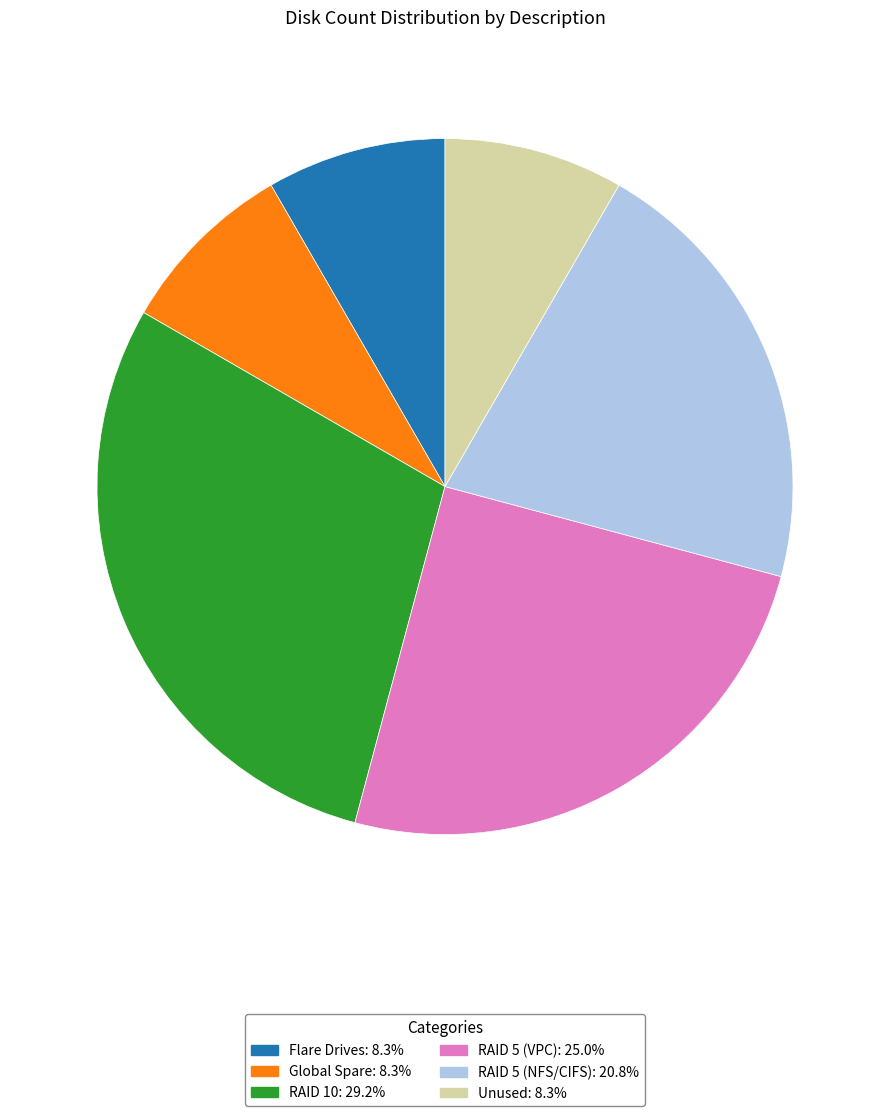

Count the number of slices in the pie.

6